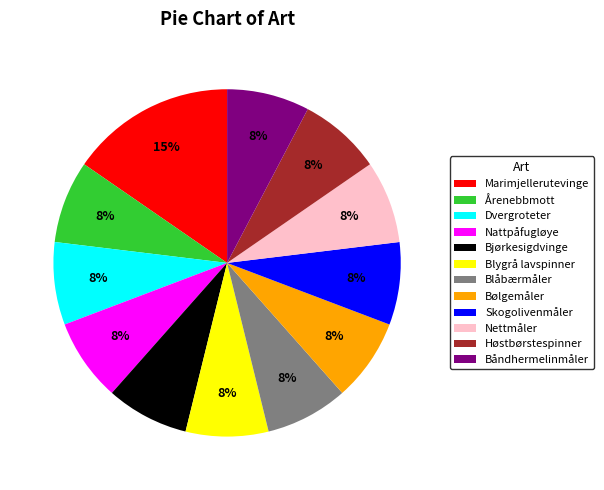

Which slice is the largest?

Marimjellerutevinge